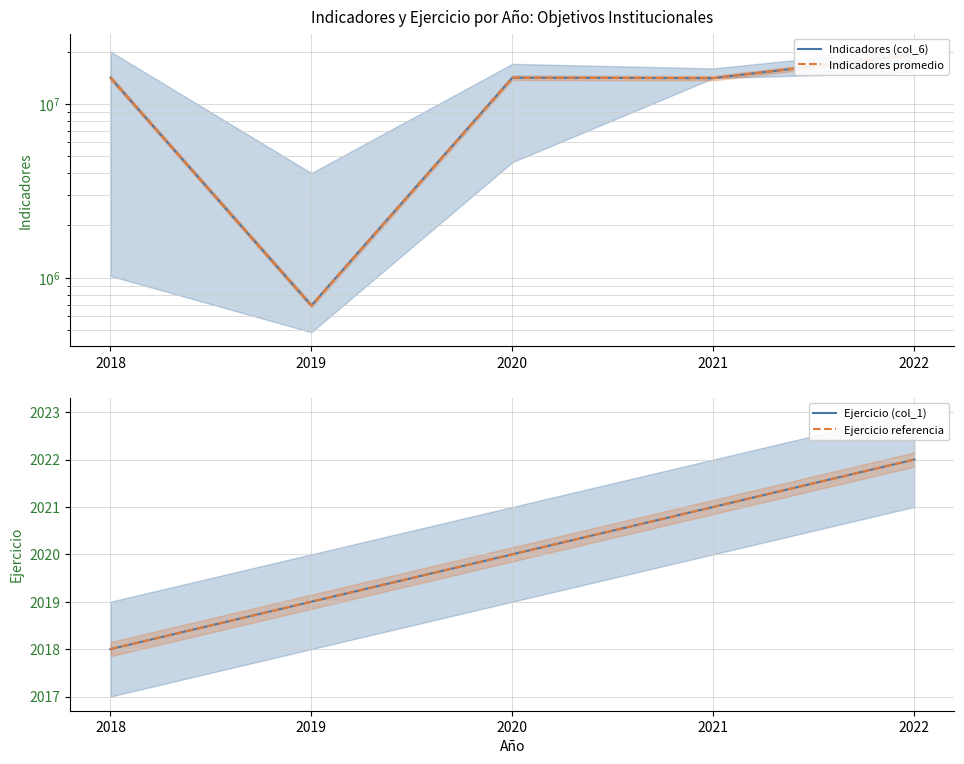

The value of Indicadores promedio at 2018 is 14140691. True or false?

True